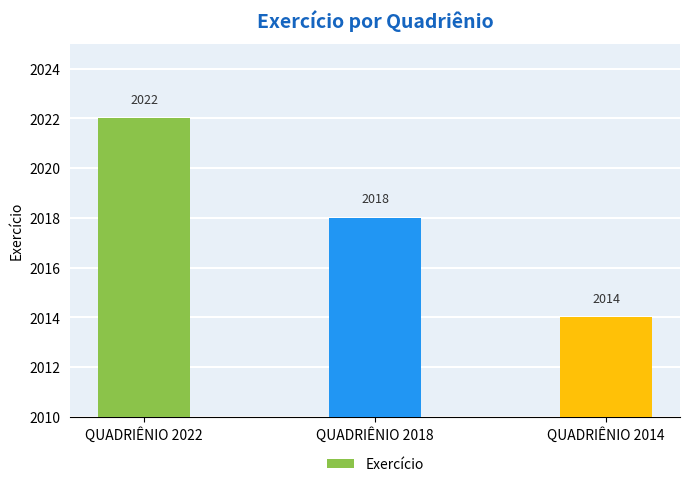

What is the maximum value shown in the chart?

2022